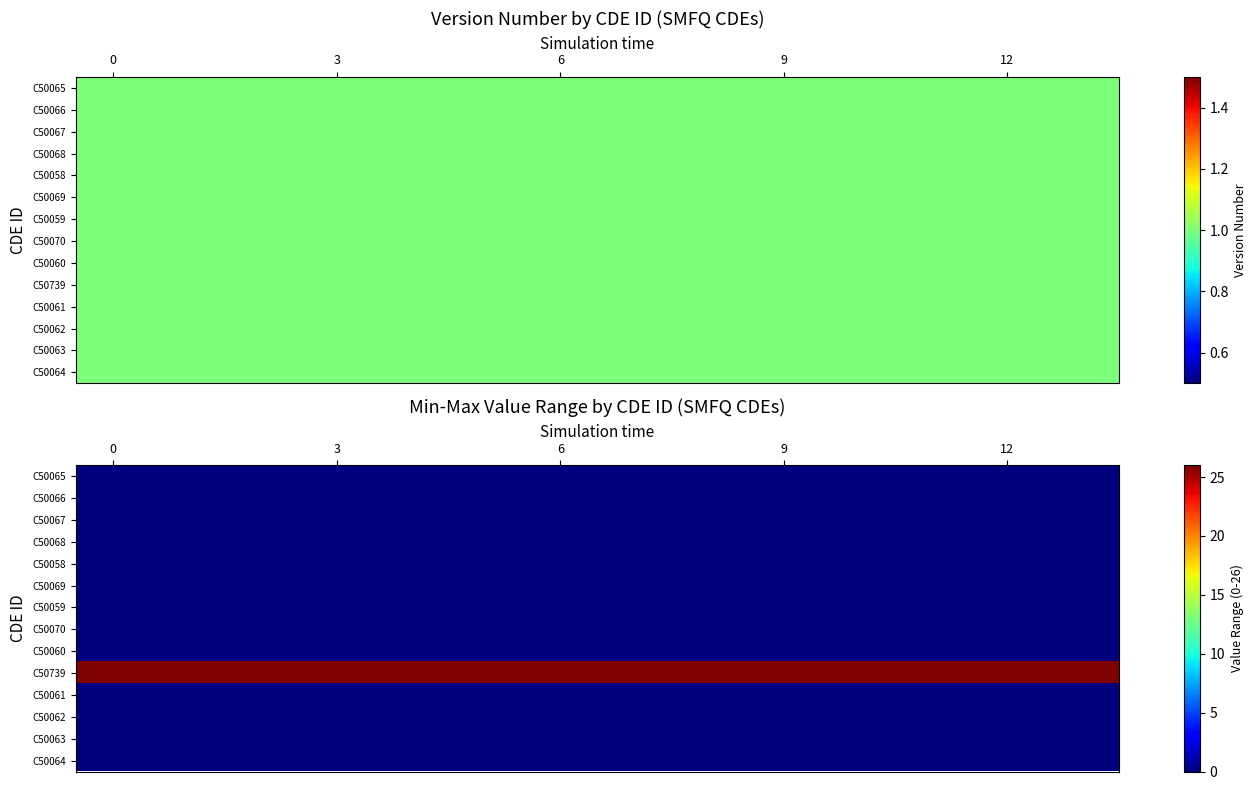

Which series has the largest total across all categories?

C50739